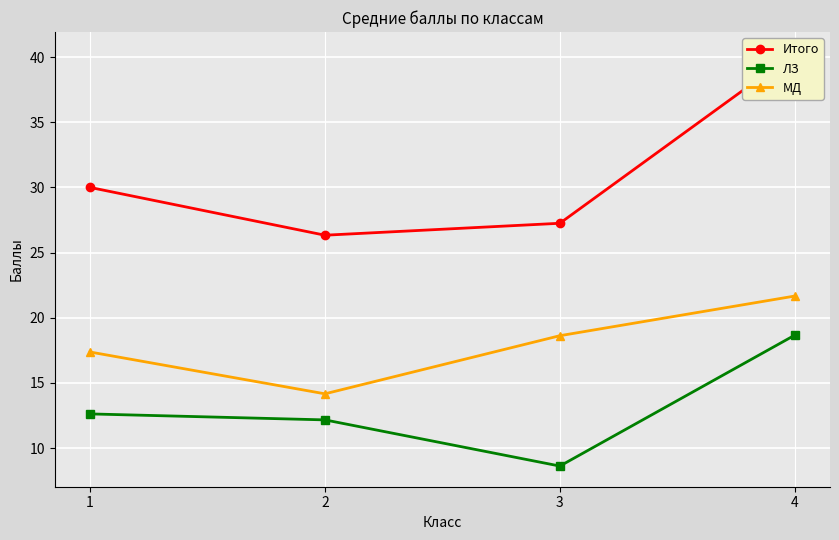

List the series in order of their peak value, lowest first.

ЛЗ, МД, Итого